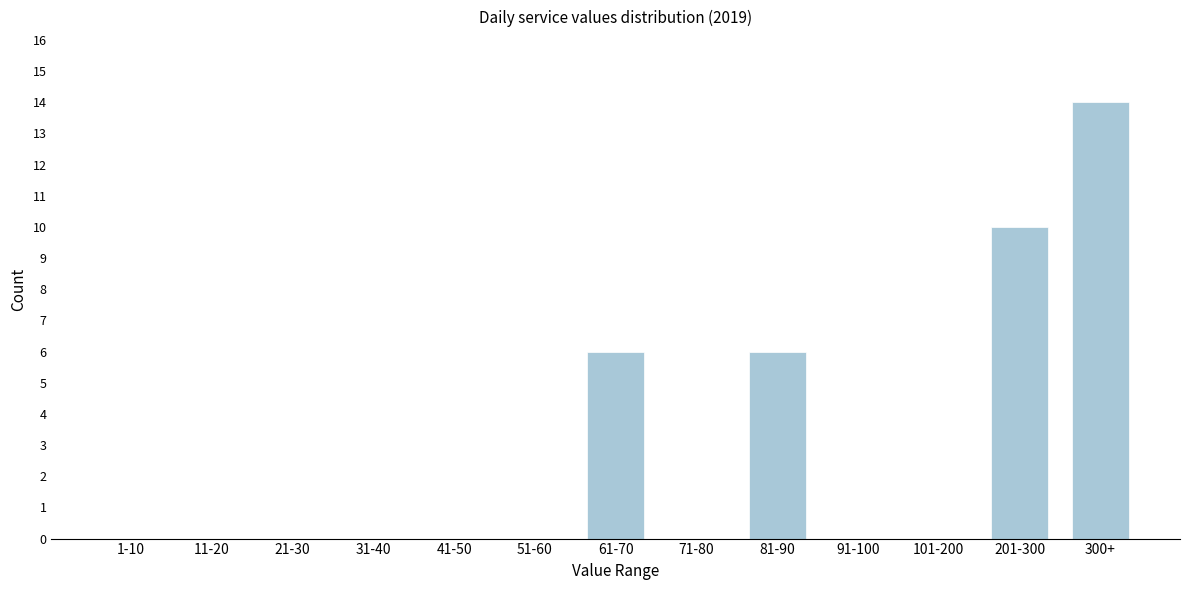

Reading right to left, extract all data points from this chart.

300+=14	201-300=10	101-200=0	91-100=0	81-90=6	71-80=0	61-70=6	51-60=0	41-50=0	31-40=0	21-30=0	11-20=0	1-10=0